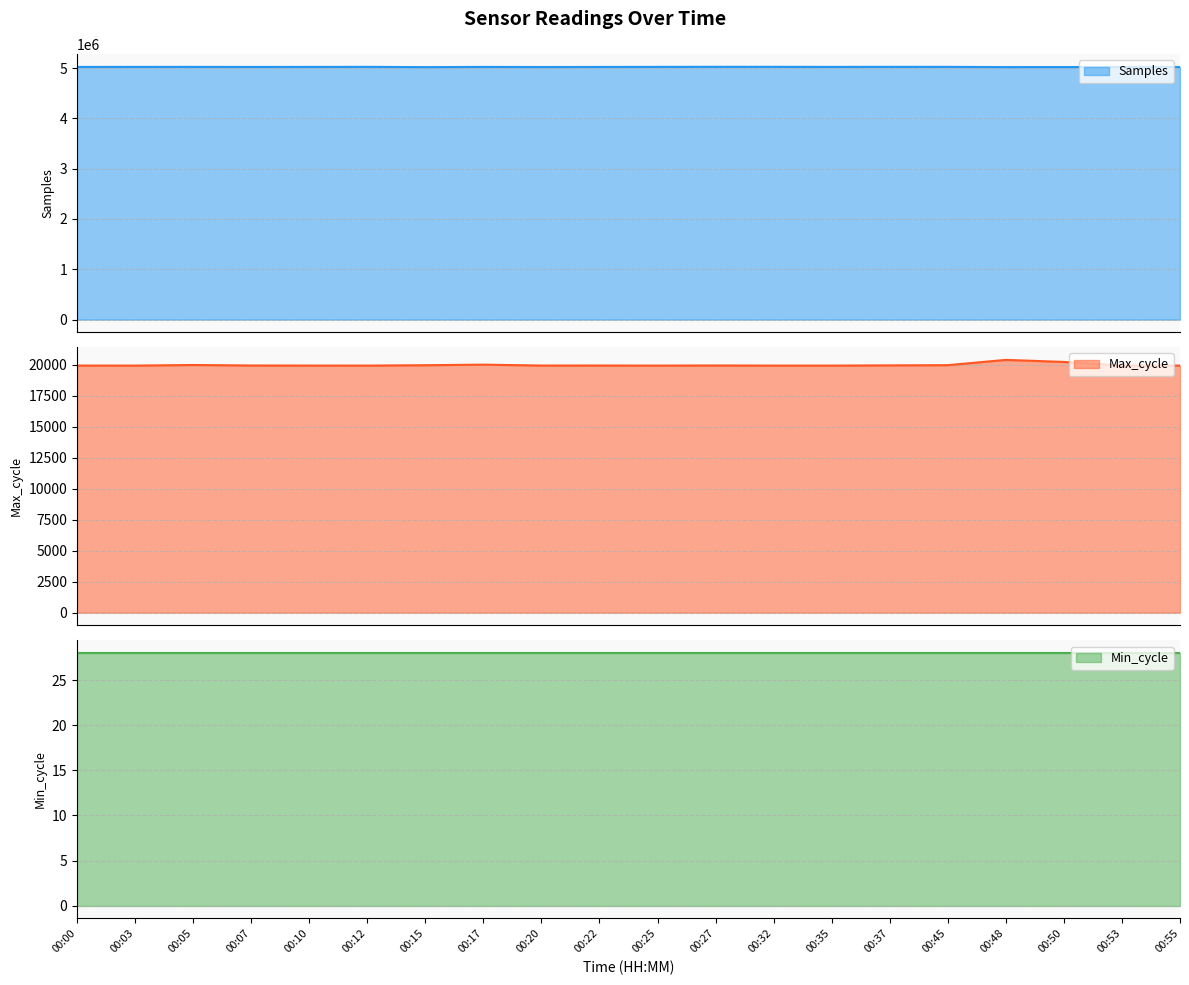

How many interior local peaks does the Samples series have?

6